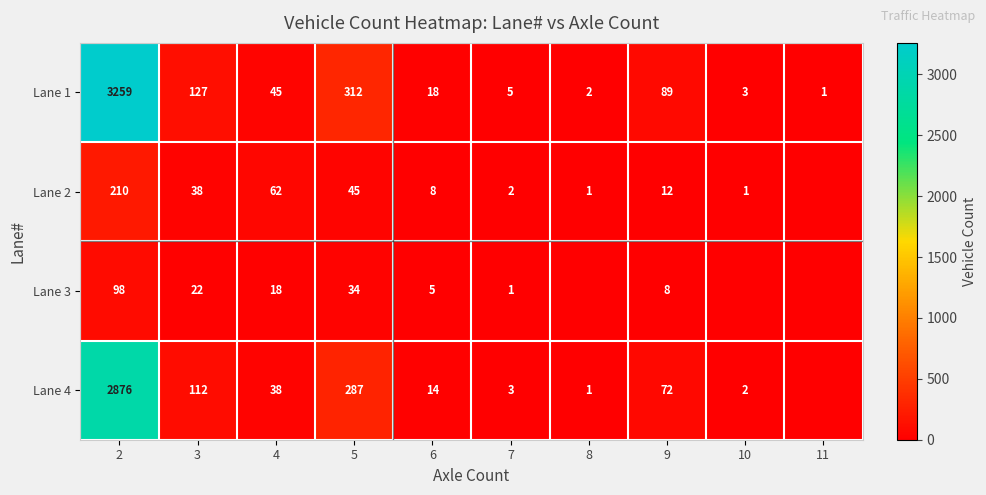

What is the total value across all series at 4?

163